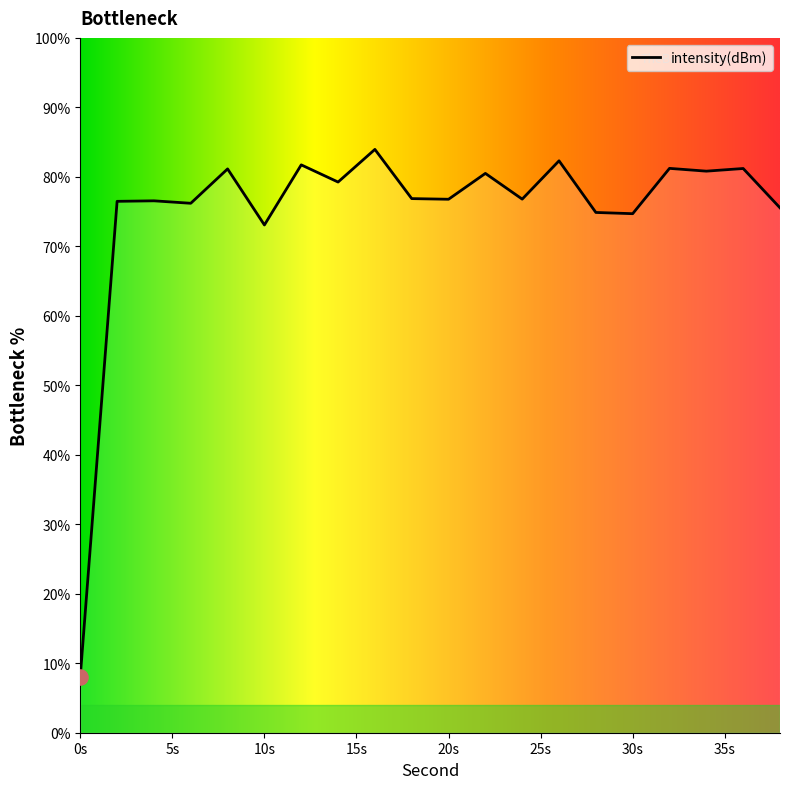

What is the minimum value shown in the chart?

8.1